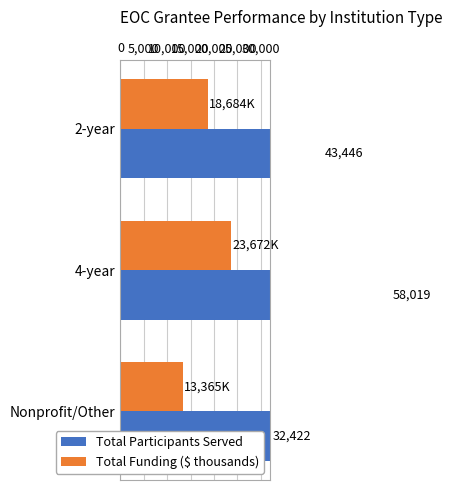

Is the value of Total Funding ($ thousands) at Nonprofit/Other greater than the value of Total Participants Served at Nonprofit/Other?

No